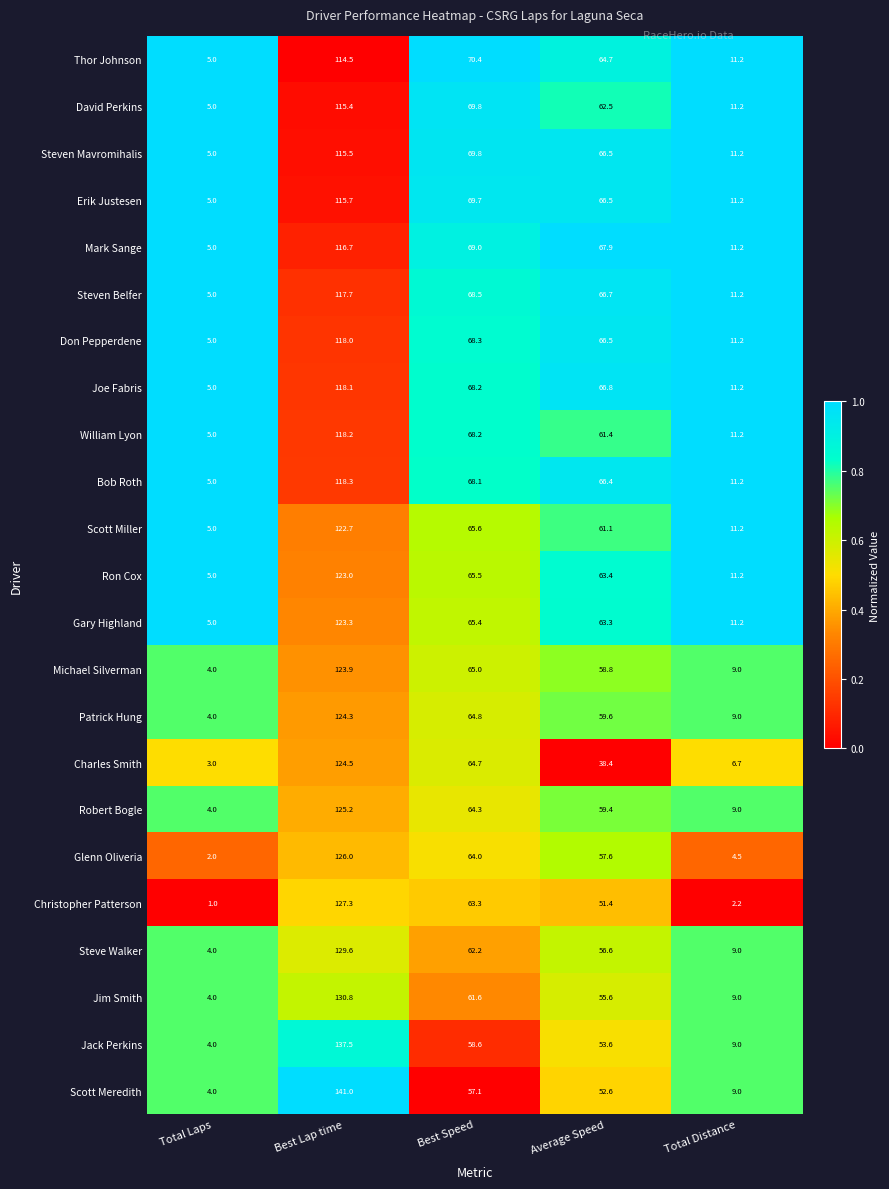

Rank the series at Best Lap time from lowest to highest value.

Thor Johnson, David Perkins, Steven Mavromihalis, Erik Justesen, Mark Sange, Steven Belfer, Don Pepperdene, Joe Fabris, William Lyon, Bob Roth, Scott Miller, Ron Cox, Gary Highland, Michael Silverman, Patrick Hung, Charles Smith, Robert Bogle, Glenn Oliveria, Christopher Patterson, Steve Walker, Jim Smith, Jack Perkins, Scott Meredith